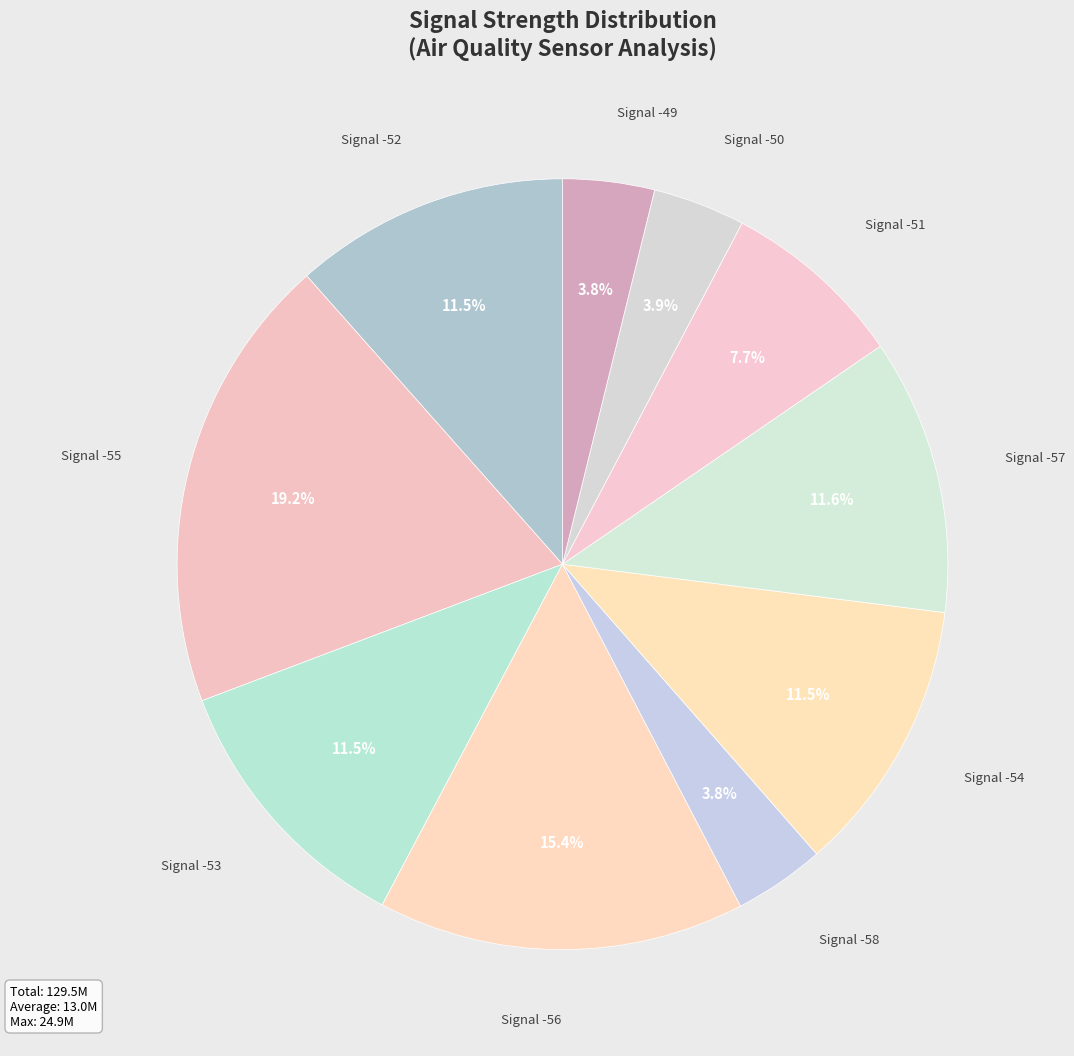

Which slice is the smallest?

-58